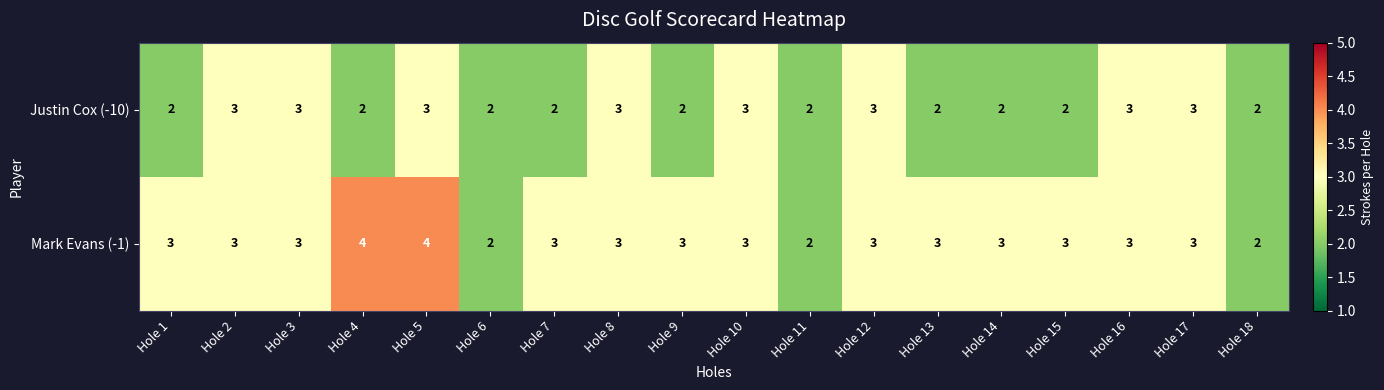

What is the total value across all series at Hole 4?

6